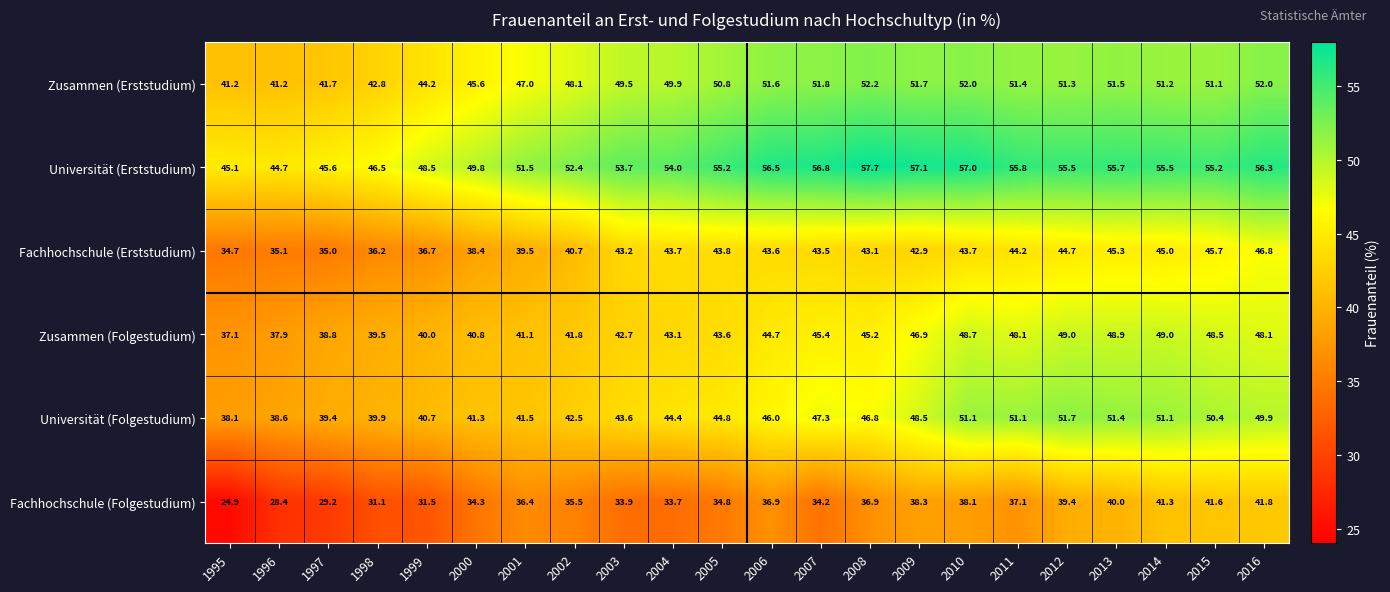

Which category has the highest value in the Universität (Folgestudium) series?

2012